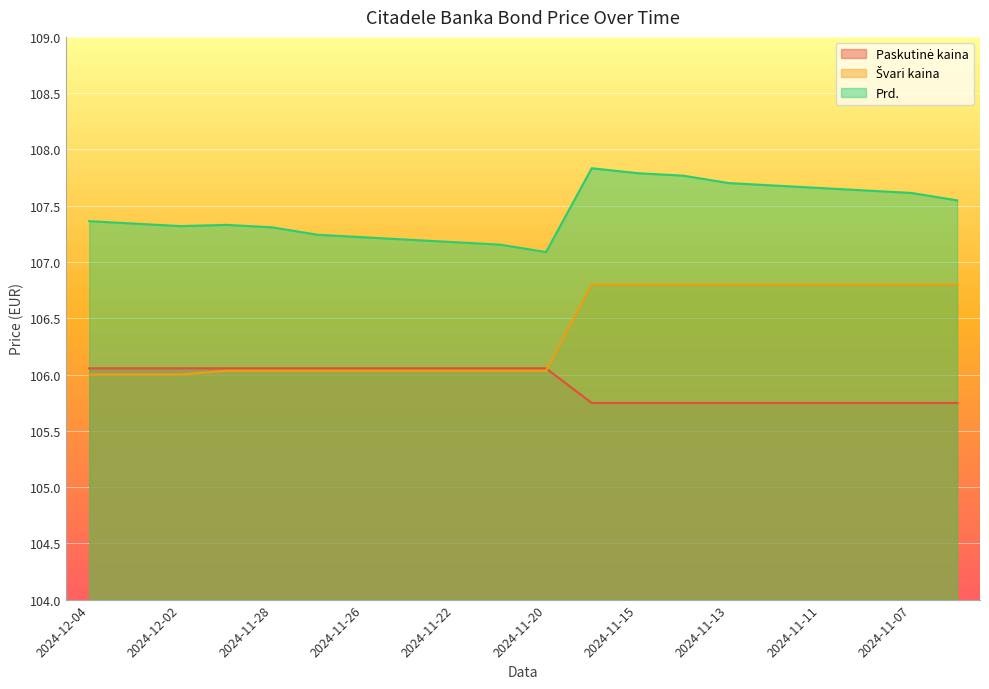

True or false: Švari kaina and Prd. intersect in this chart.

False